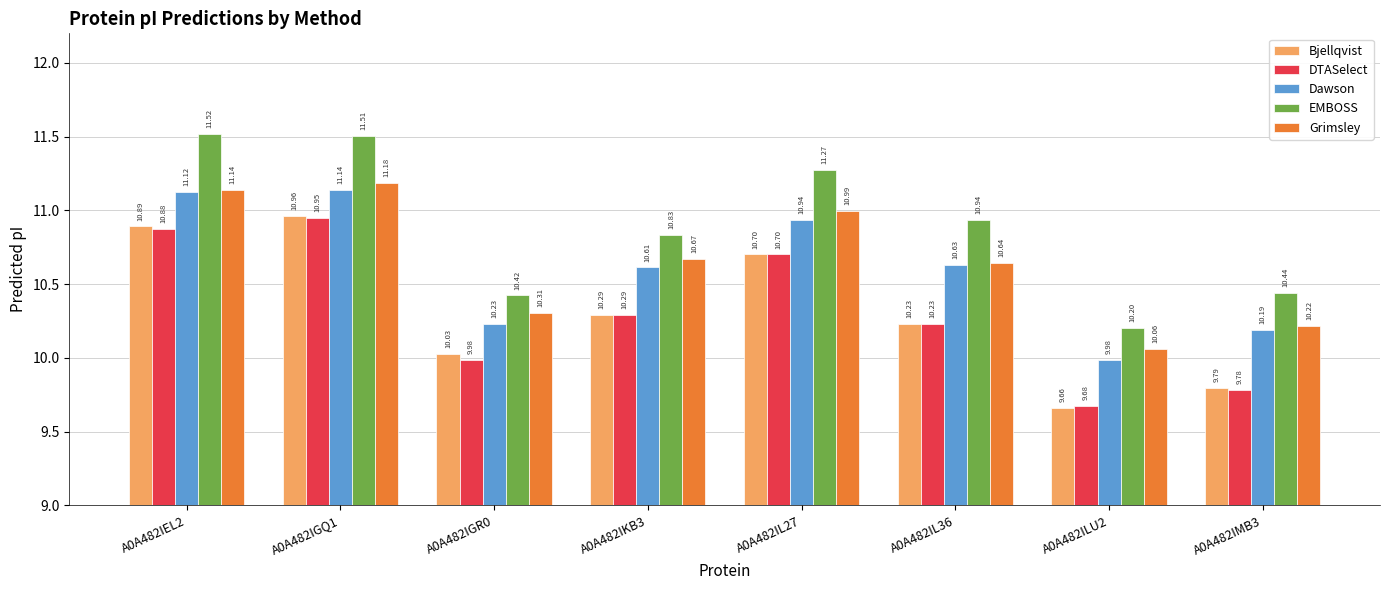

Rank the categories by Bjellqvist value from lowest to highest.

A0A482ILU2, A0A482IMB3, A0A482IGR0, A0A482IL36, A0A482IKB3, A0A482IL27, A0A482IEL2, A0A482IGQ1